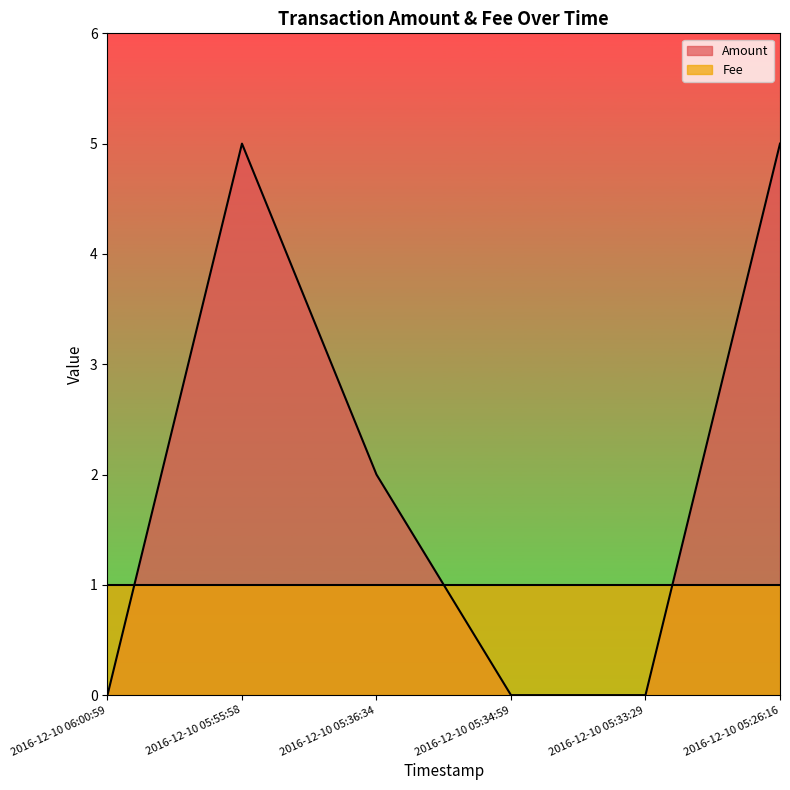

Rank the categories by value from highest to lowest.

2016-12-10 05:55:58, 2016-12-10 05:26:16, 2016-12-10 05:36:34, 2016-12-10 06:00:59, 2016-12-10 05:34:59, 2016-12-10 05:33:29